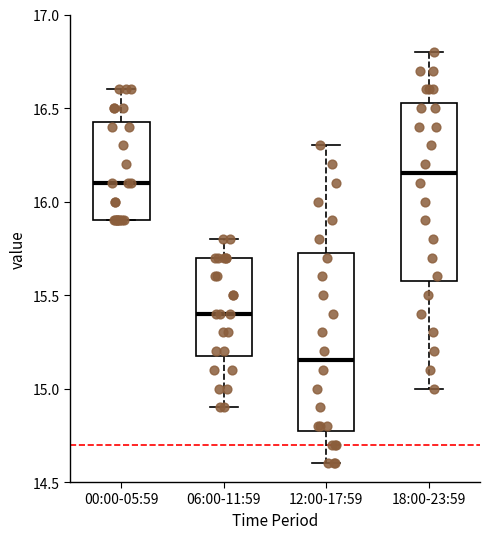

Reading left to right, read every box against the y-axis: the position of its median line, the range the box covers, and the ends of its whiskers. The values are not printed on the chart, so give them approximately, as read against the axis.

00:00-05:59: median 16.10, box 15.90 to 16.45, whiskers 15.90 to 16.60
06:00-11:59: median 15.40, box 15.20 to 15.70, whiskers 14.90 to 15.80
12:00-17:59: median 15.15, box 14.80 to 15.75, whiskers 14.60 to 16.30
18:00-23:59: median 16.15, box 15.60 to 16.55, whiskers 15.00 to 16.80